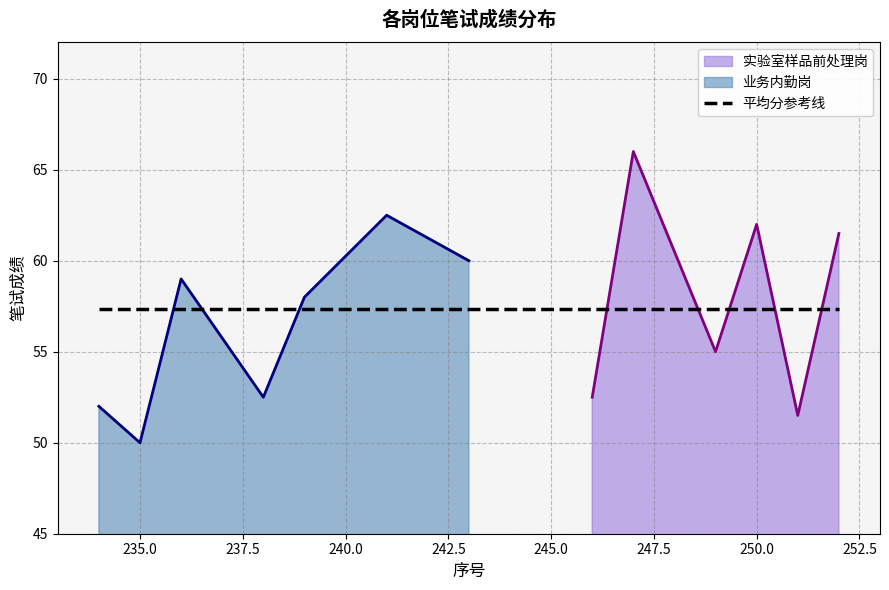

The value of 实验室样品前处理岗 at 4 is 18.2. True or false?

False